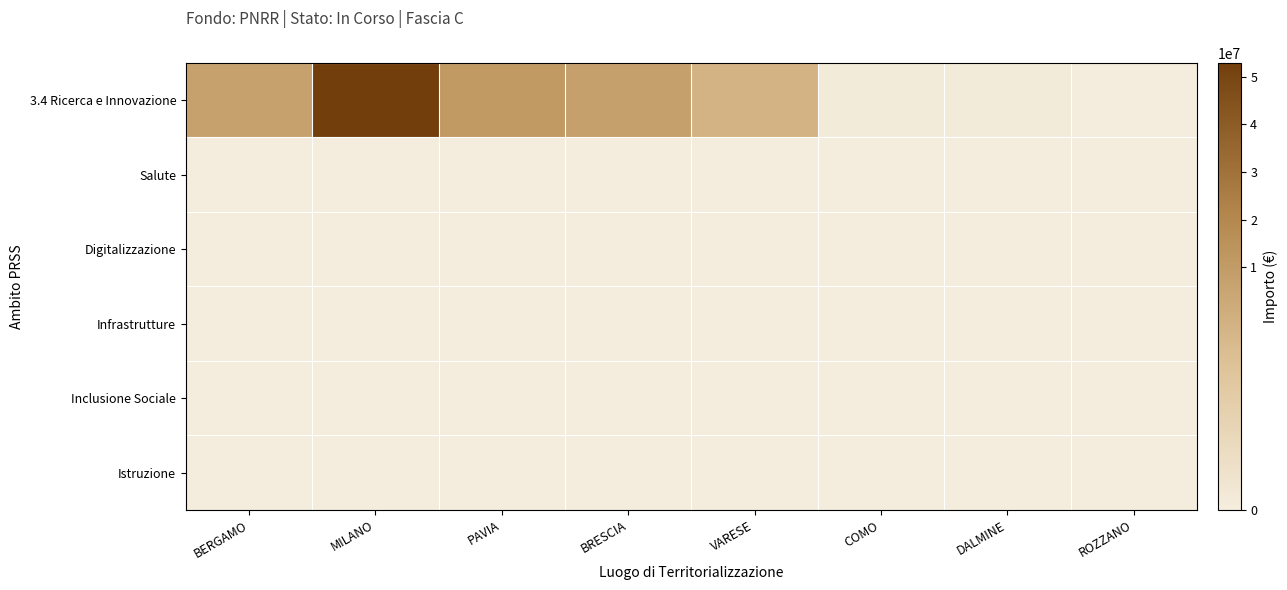

What is the spread (max minus min) of values at VARESE?

4957057.0